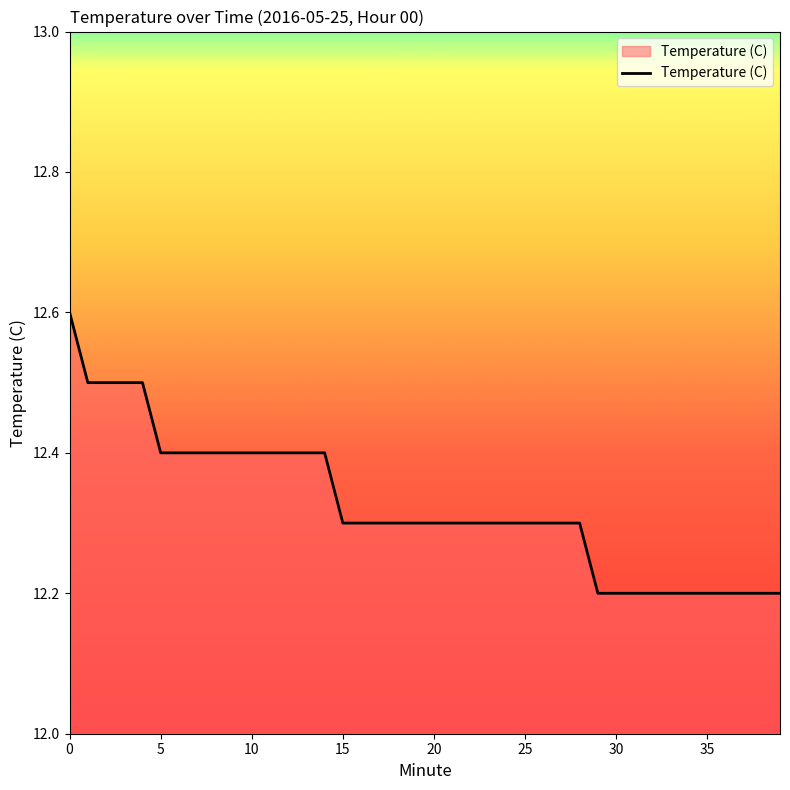

What is the sum of all values?

493.0